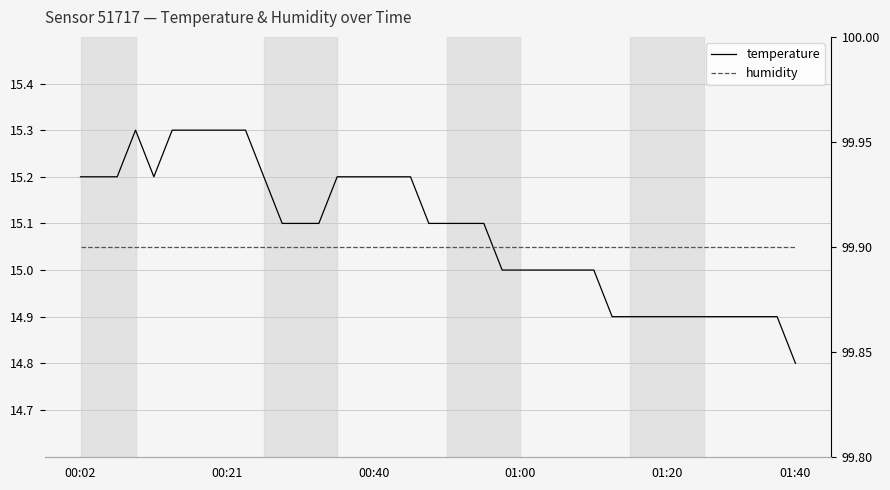

How many temperature values are between 14 and 15?

17